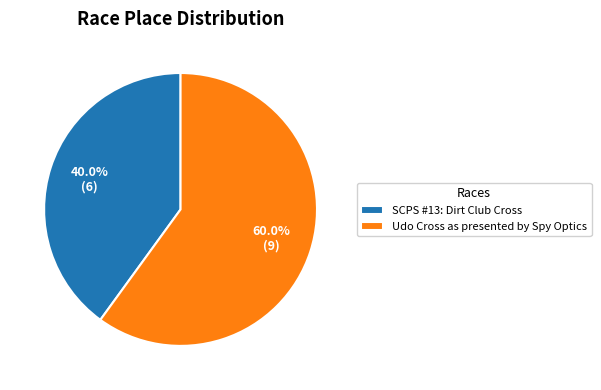

How many slices are in this pie chart?

2